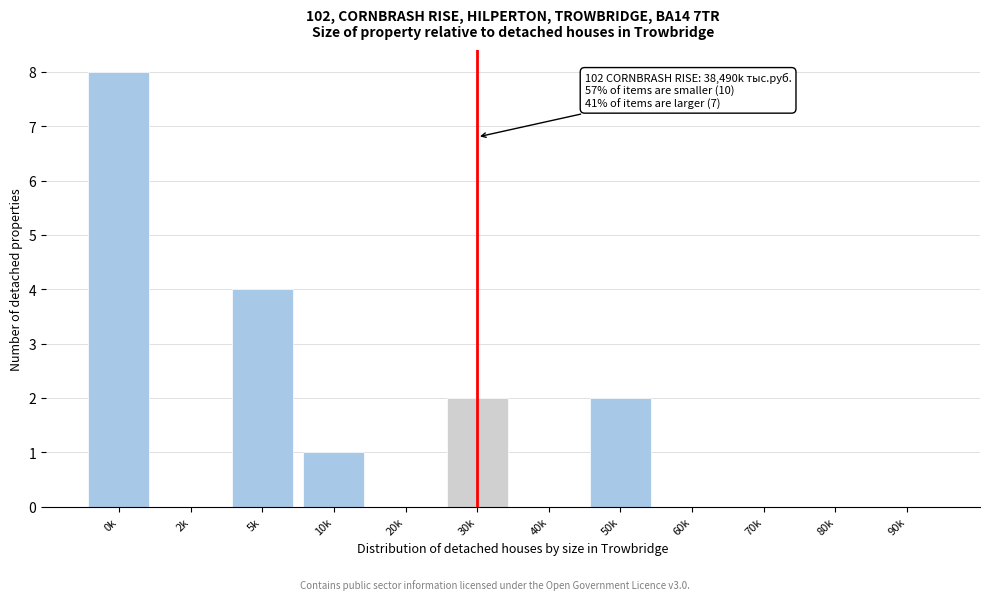

Reading left to right, extract all data points from this chart.

0k=8	2k=0	5k=4	10k=1	20k=0	30k=2	40k=0	50k=2	60k=0	70k=0	80k=0	90k=0